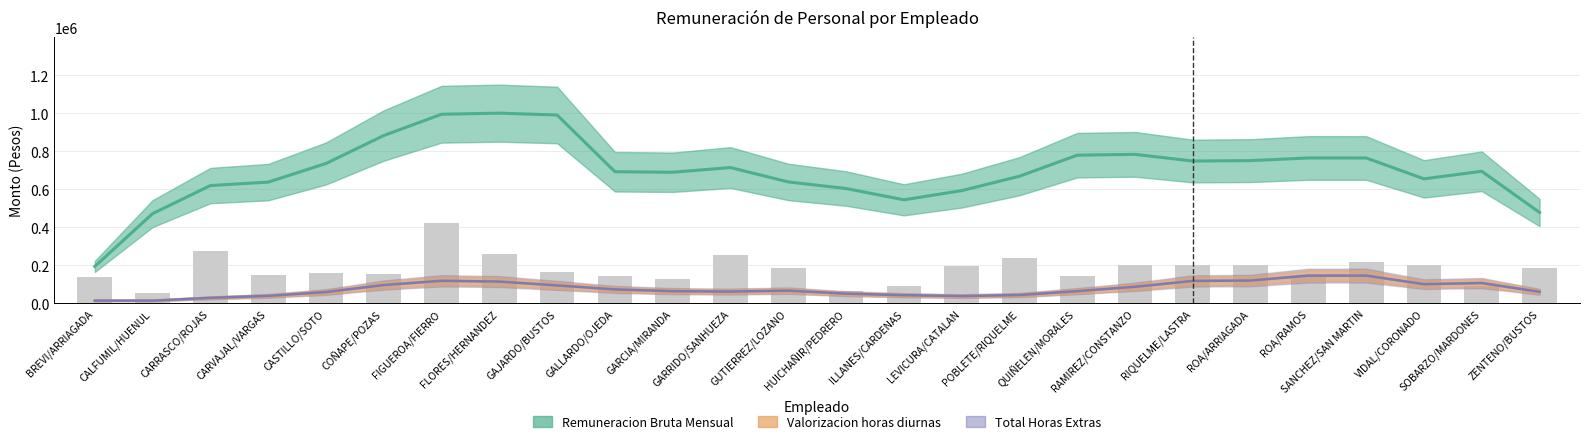

True or false: Remuneracion Bruta Mensual has a value of 1241675 at SANCHEZ/SAN MARTIN.

False